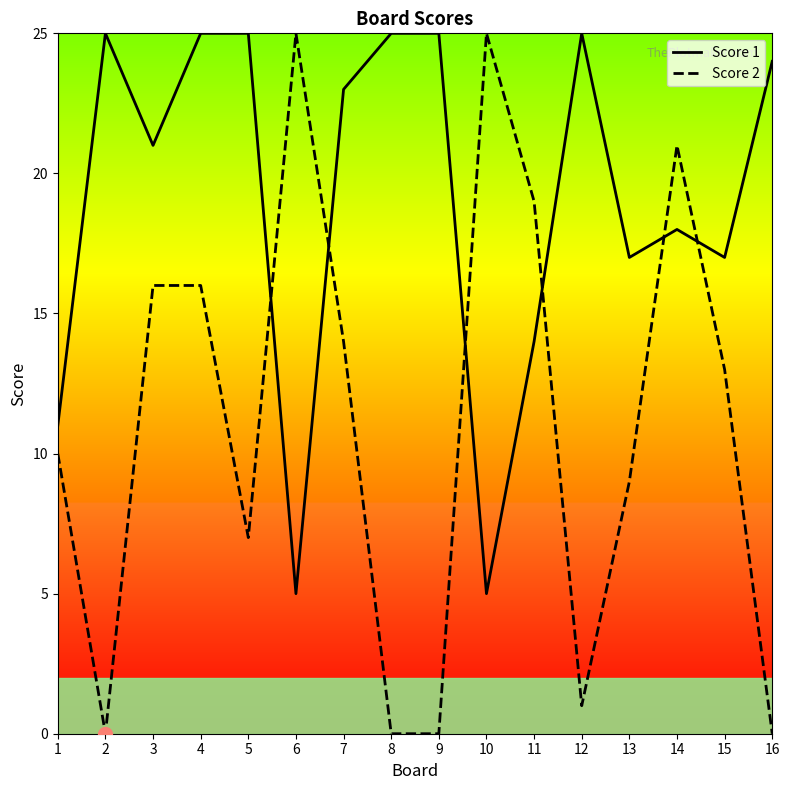

Is it true that Score 2 equals 14 at 7?

True